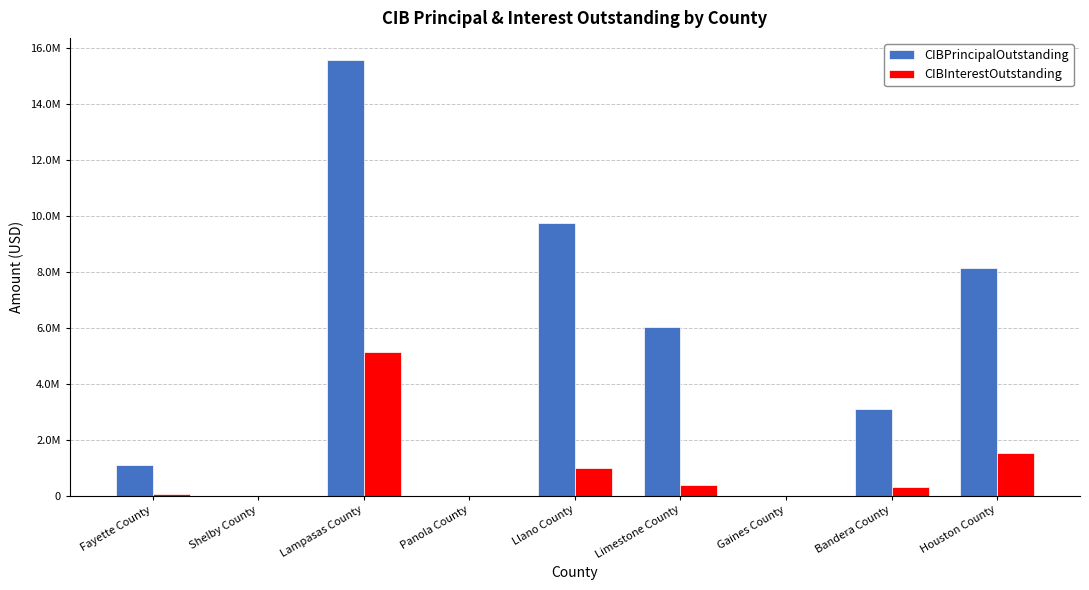

What are all the series names shown in the legend?

CIBPrincipalOutstanding, CIBInterestOutstanding